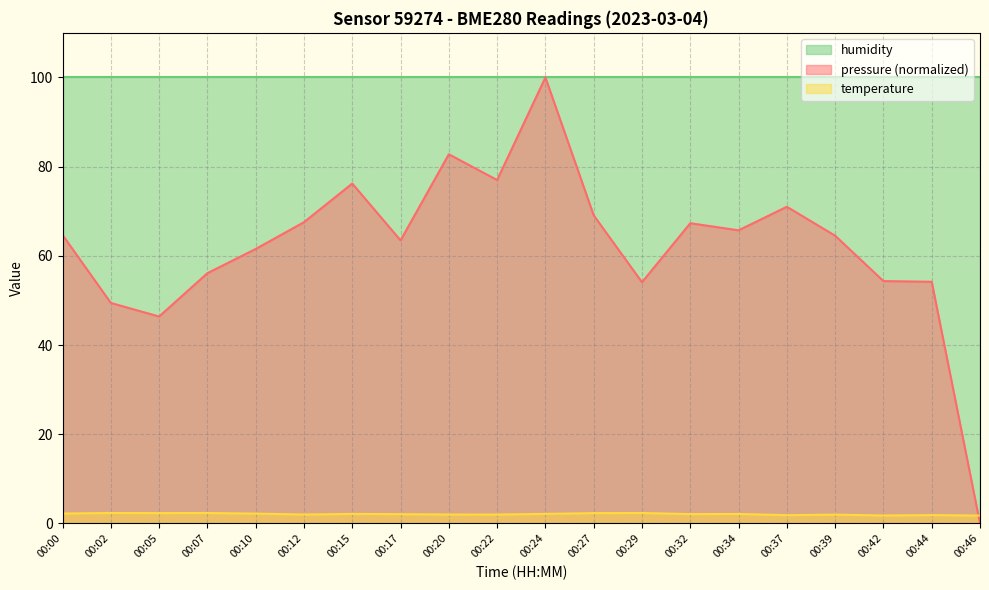

Rank the categories by temperature value from lowest to highest.

00:46, 00:42, 00:37, 00:44, 00:39, 00:22, 00:12, 00:20, 00:17, 00:32, 00:34, 00:15, 00:24, 00:10, 00:00, 00:27, 00:05, 00:02, 00:07, 00:29